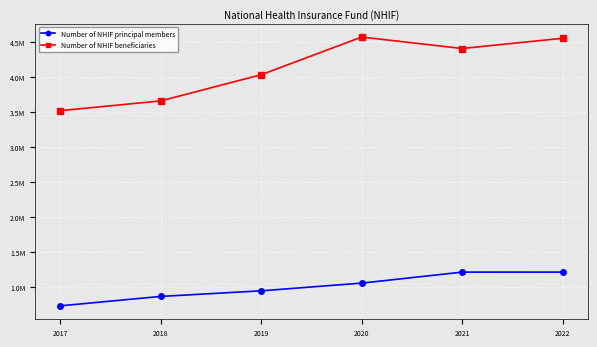

True or false: Number of NHIF beneficiaries and Number of NHIF principal members cross at least once.

False